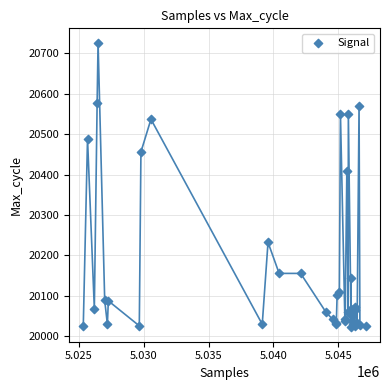

What Y value in the scatter plot is closest to 20374?

20409